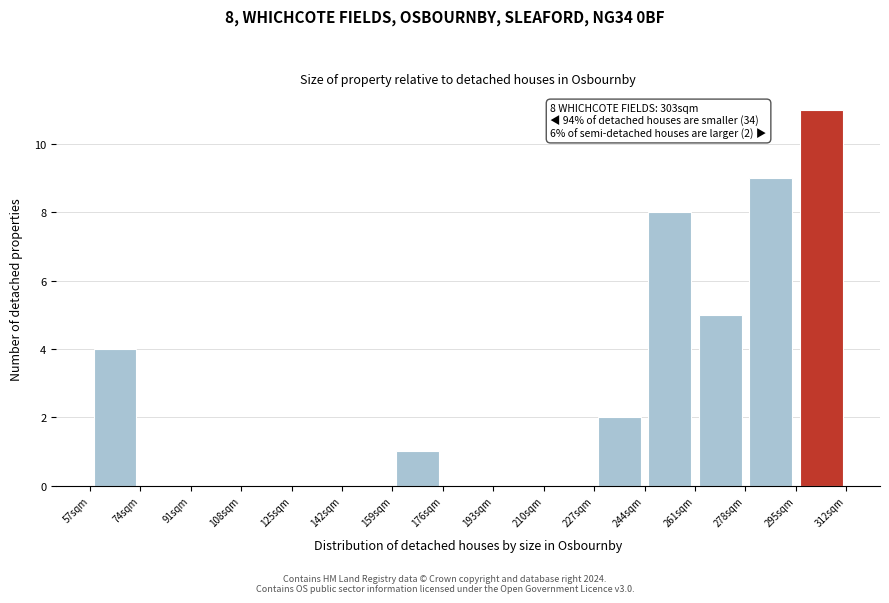

Which range on the x-axis has the tallest bar?

295 to 312